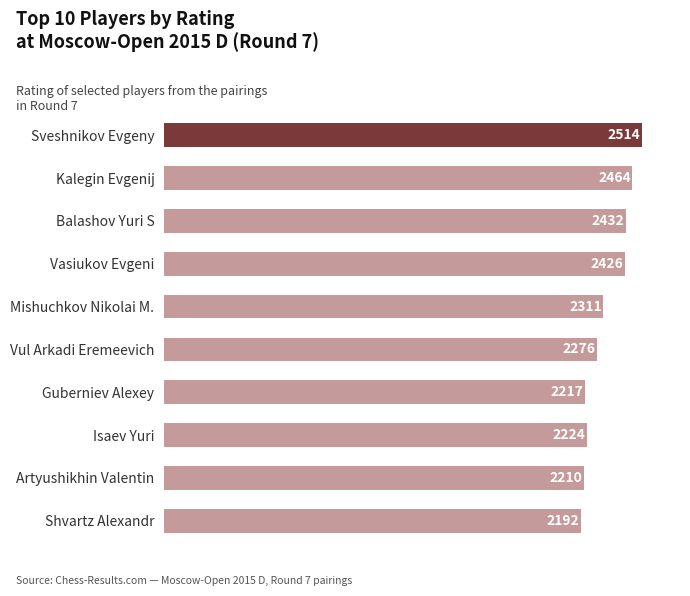

What is the approximate value at Sveshnikov Evgeny, to the nearest 50?

2500